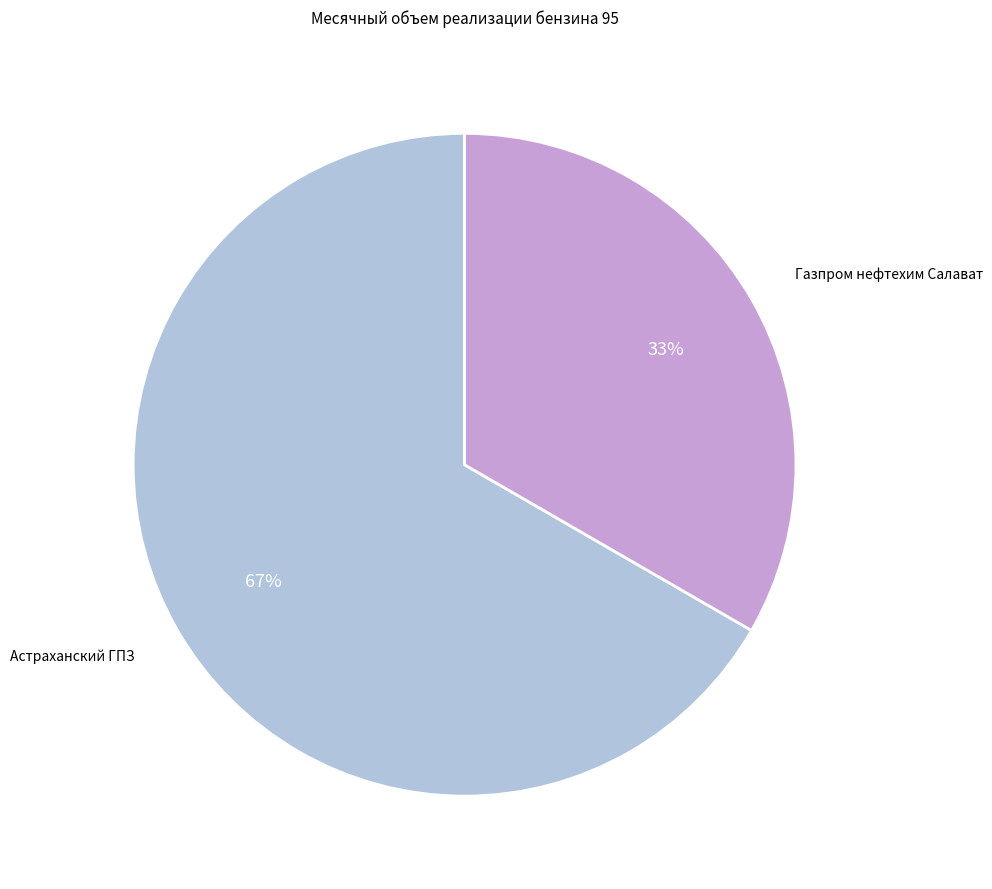

Is there a majority slice in this chart?

Yes